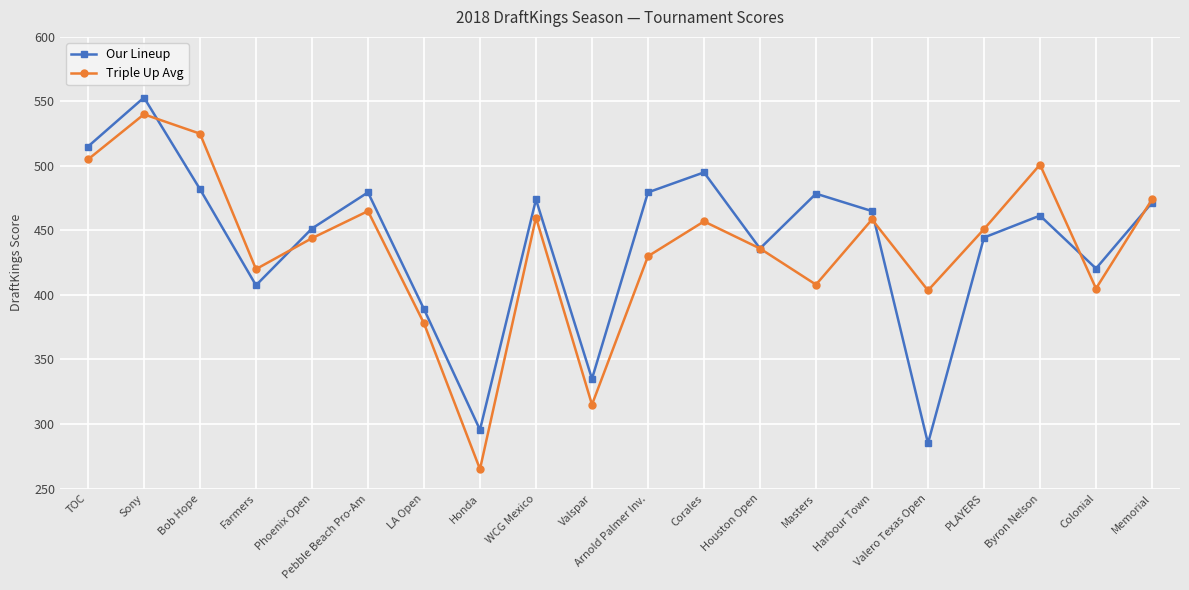

Does the chart have visible grid lines?

Yes